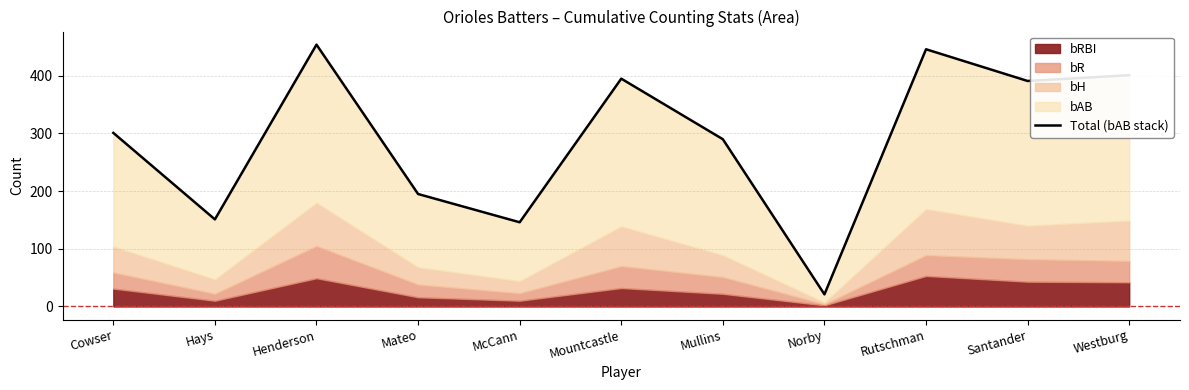

Which category has the lowest value across all series?

Norby